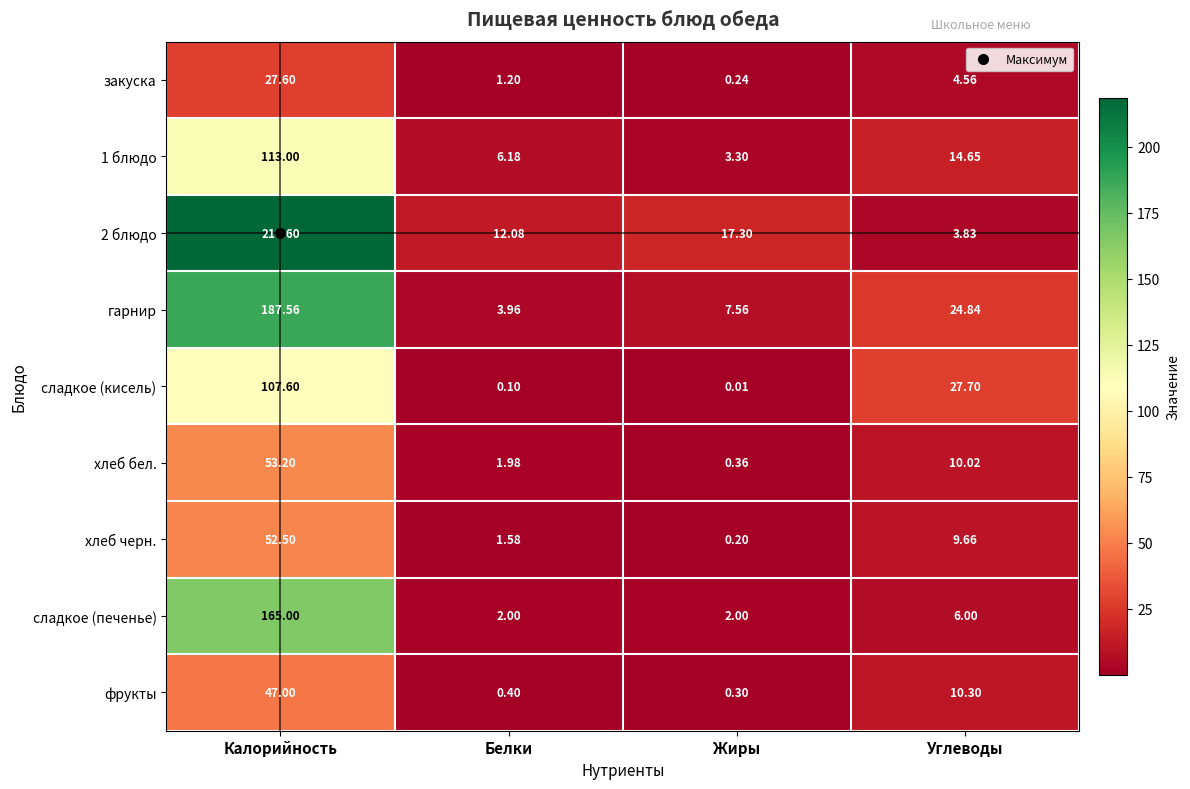

How many categories are shown in the chart?

4